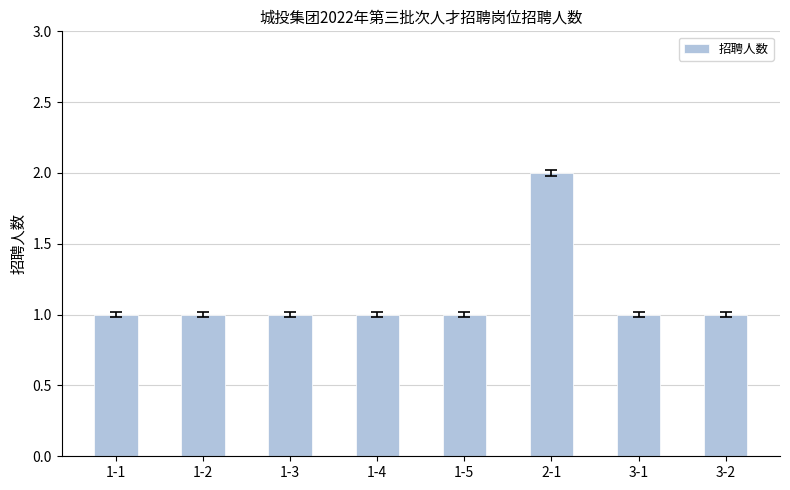

What is the smallest value displayed?

1